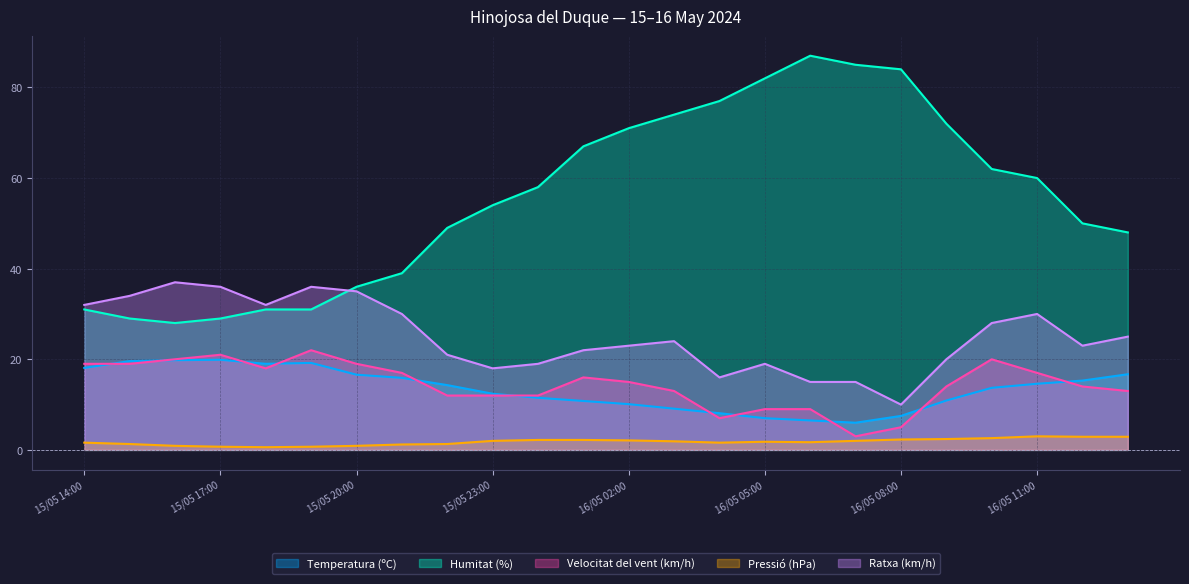

What is the total value across all series at 15/05 20:00?

107.5